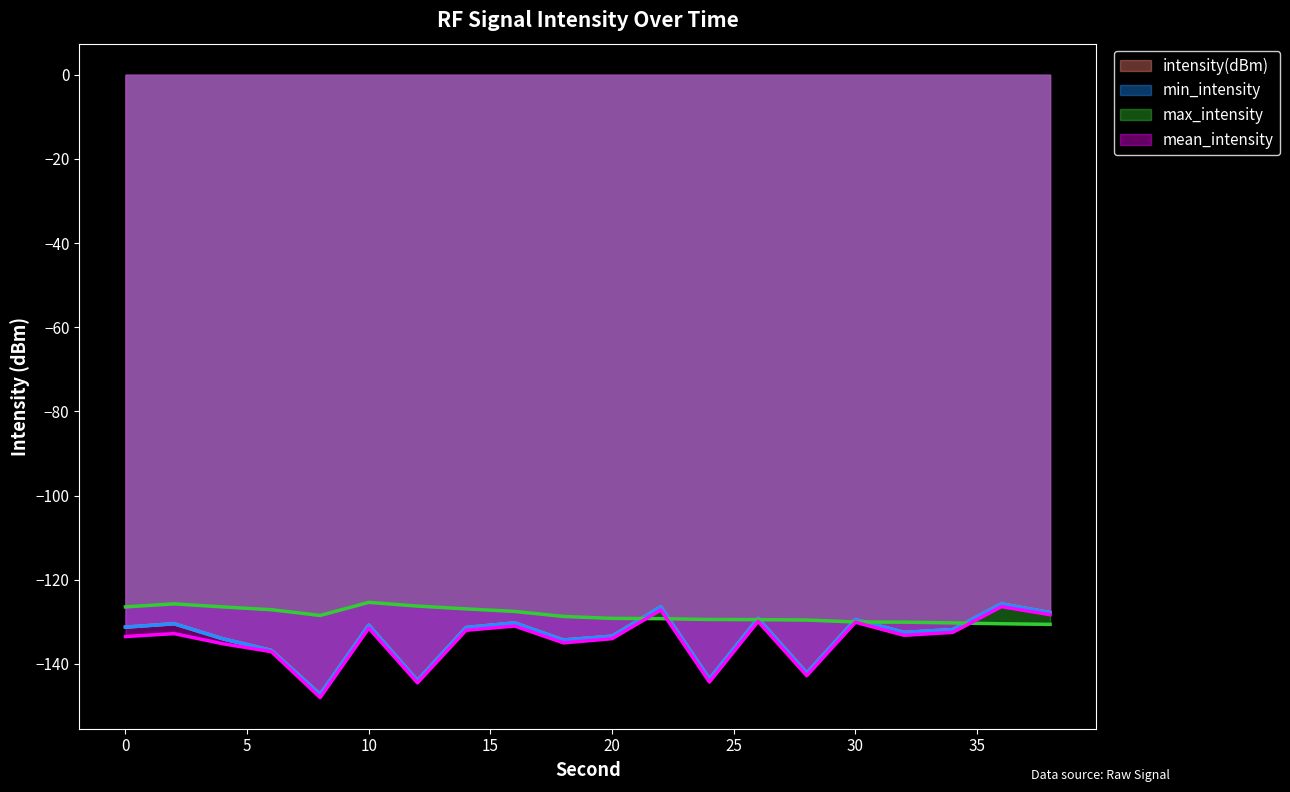

At which category is the sum across all series the highest?

36